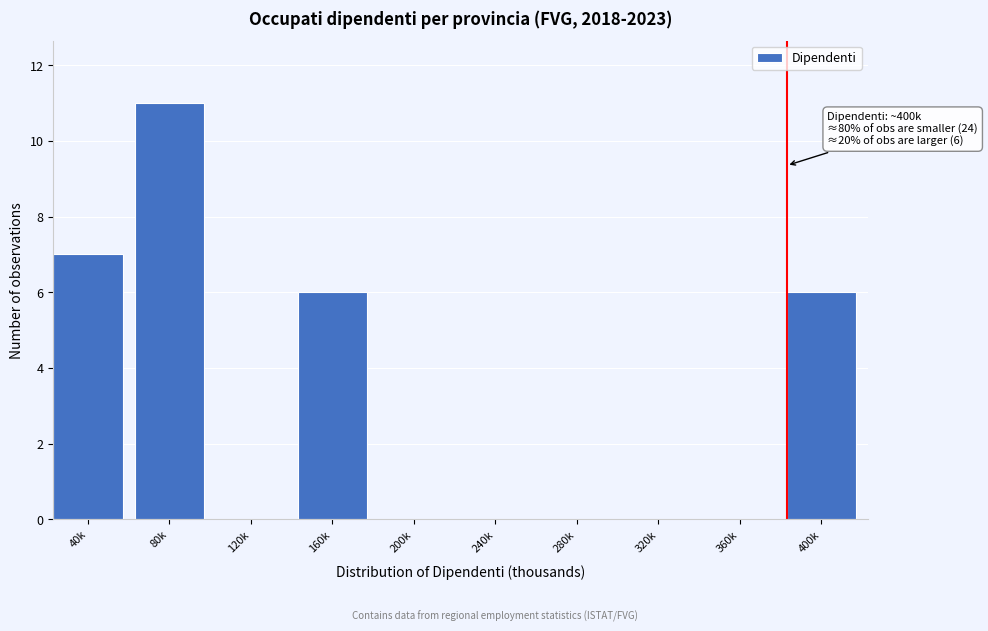

Reading right to left, transcribe all the data shown in this chart.

400k=6	360k=0	320k=0	280k=0	240k=0	200k=0	160k=6	120k=0	80k=11	40k=7